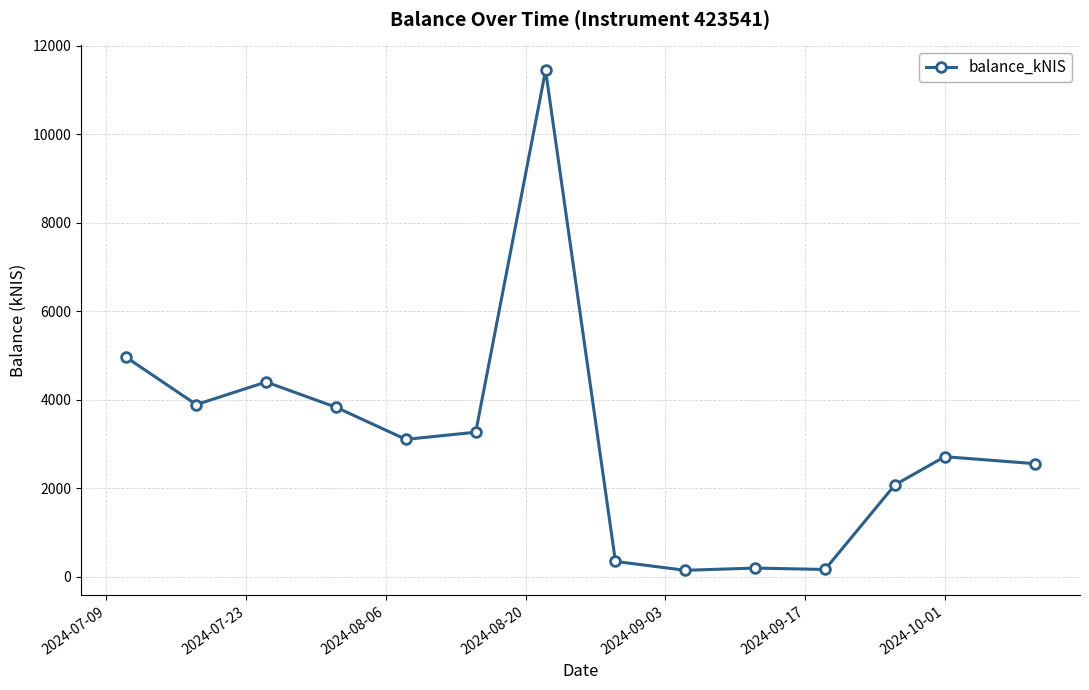

What is the value of the 13th point from the left?

2715.5